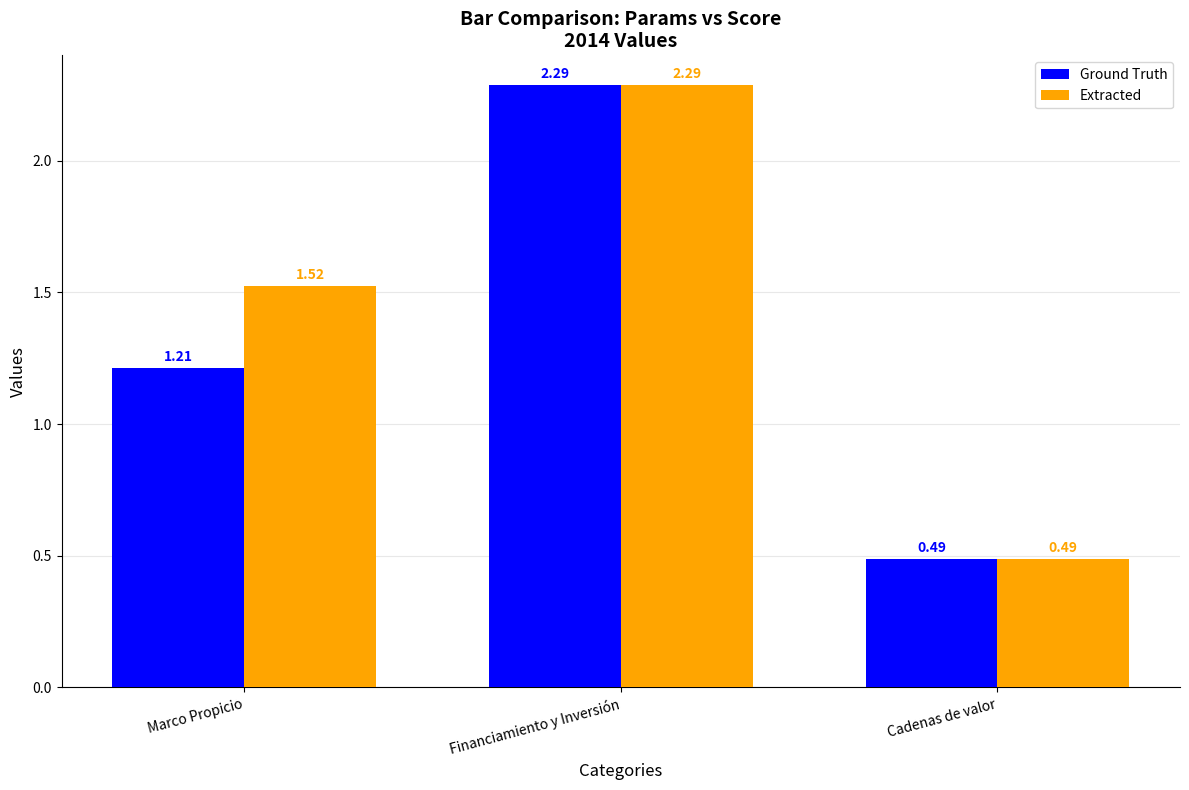

At which label does Ground Truth first exceed 1?

Marco Propicio